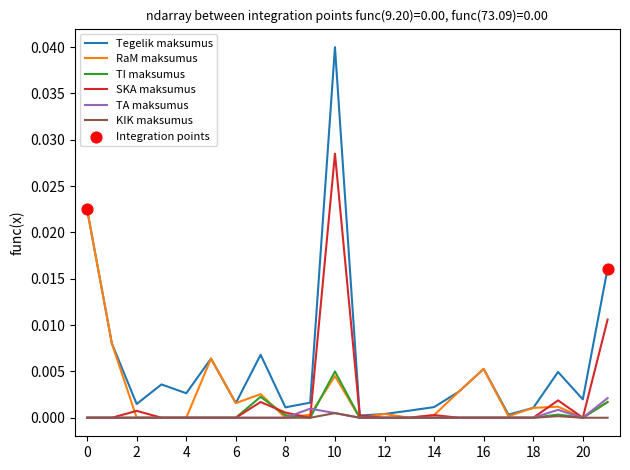

Which series has the largest range (max minus min)?

Tegelik maksumus